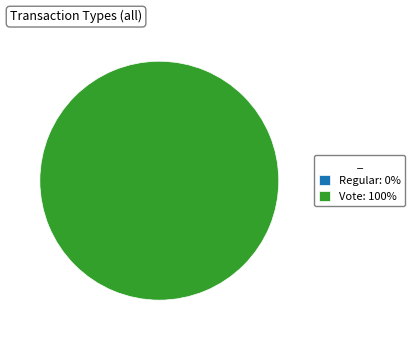

Is there a majority slice in this chart?

Yes